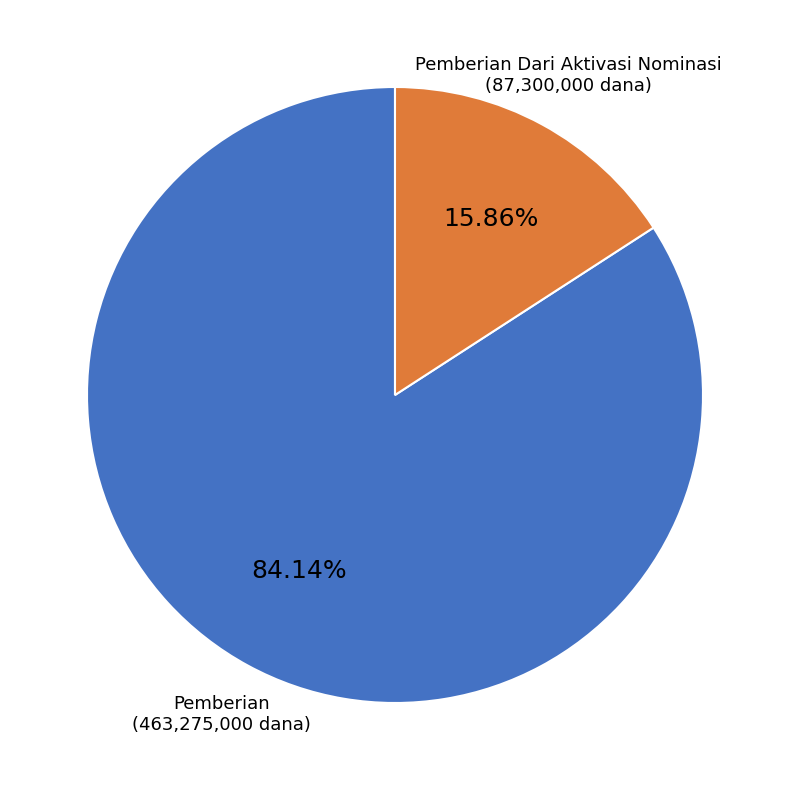

Is the sum of Pemberian Dari Aktivasi Nominasi and Pemberian greater than half?

Yes